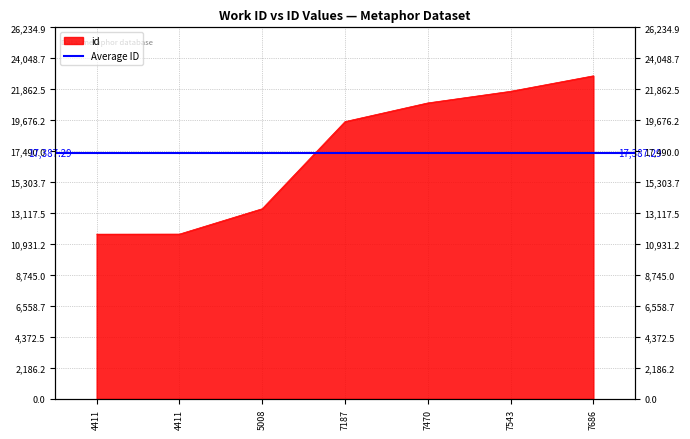

List the labels in order of value, largest first.

7686, 7543, 7470, 7187, 5008, 4411, 4411